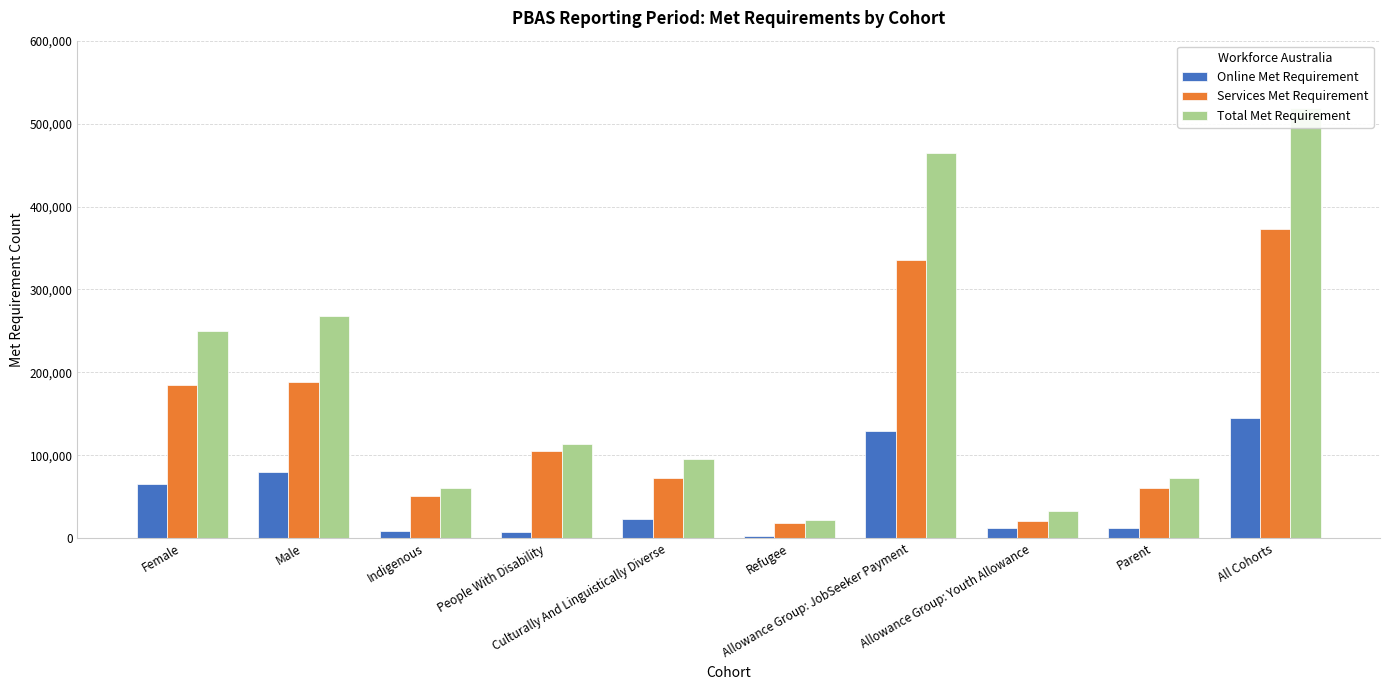

At which label does Total Met Requirement first exceed 113535?

Female